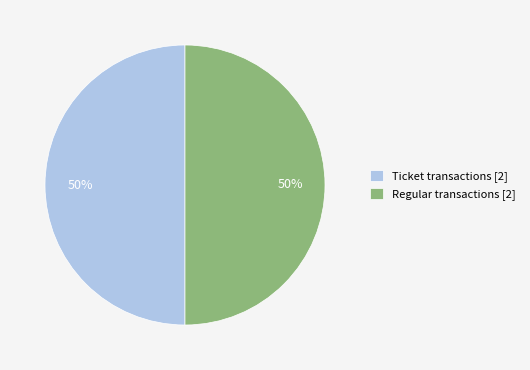

Approximately how many times larger is the value at Ticket transactions [2] compared to Regular transactions [2]?

1.0